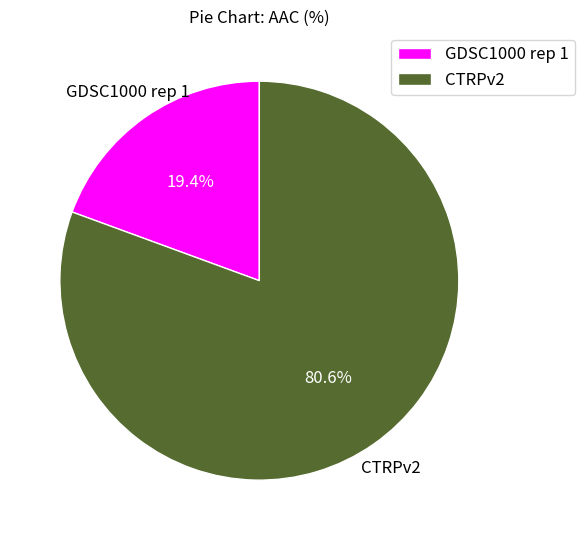

Count the number of slices in the pie.

2